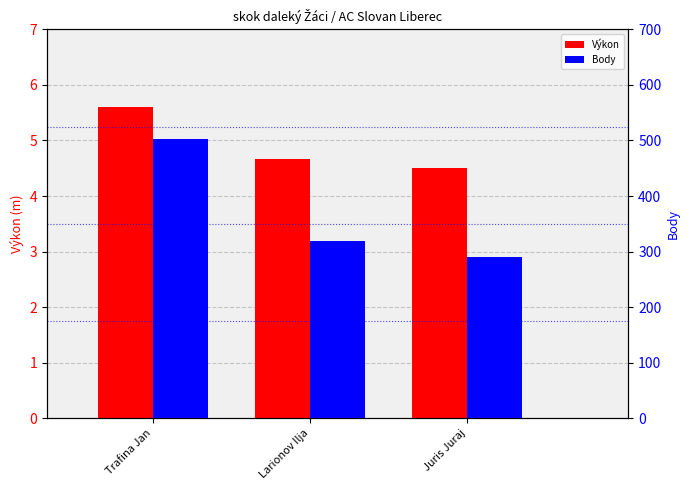

What is the value of the Výkon bar at the 1st from the left?

5.6